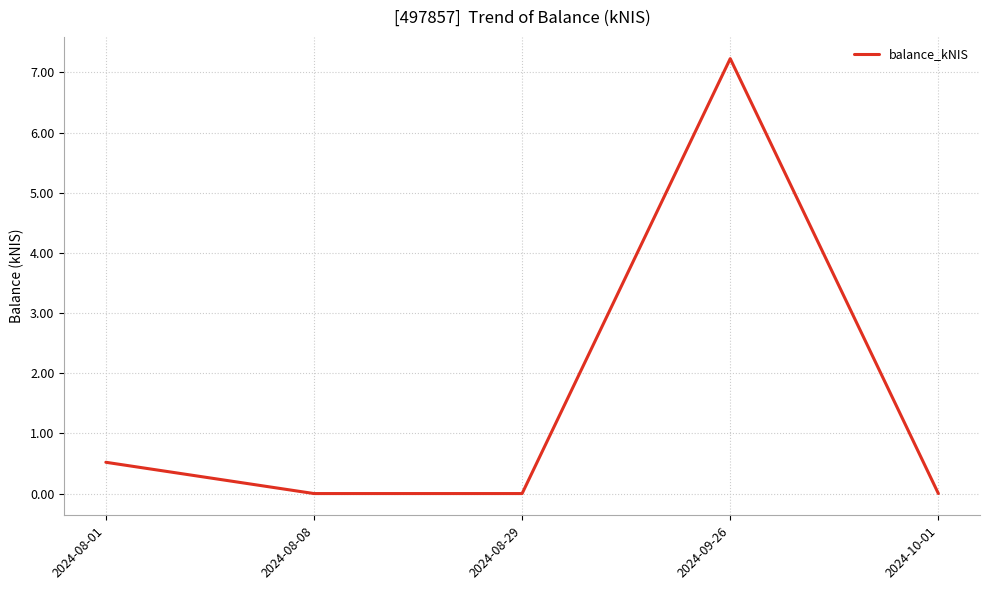

What is the sum of the values at 2024-09-26 and 2024-08-01?

7.8